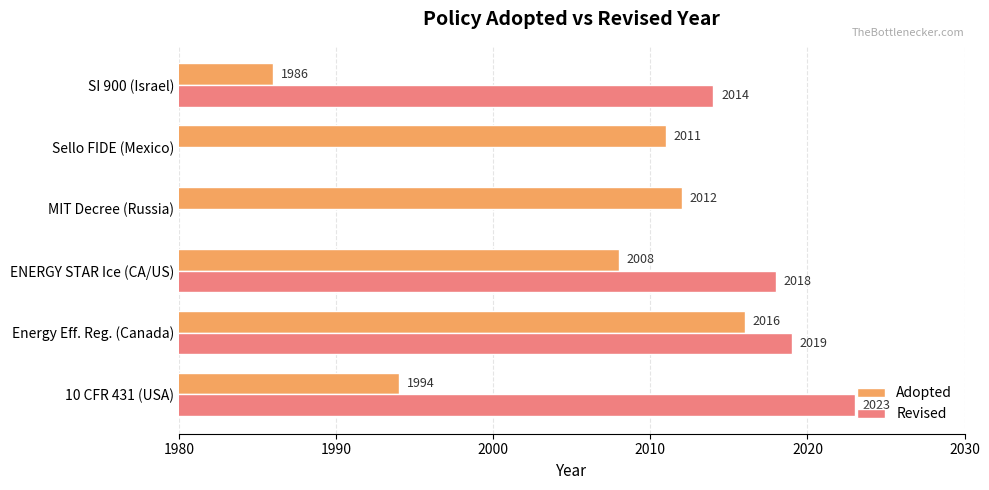

Is it true that Adopted equals 3600 at Sello FIDE (Mexico)?

False